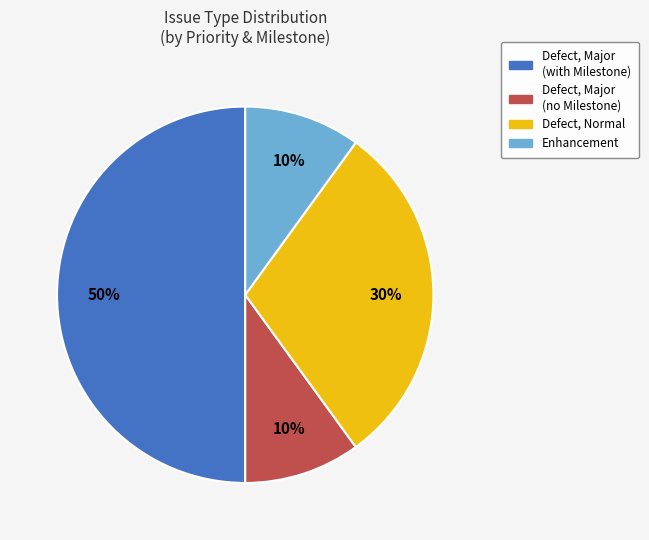

To the nearest percent, what percentage of the pie is Defect, Major (with Milestone)?

50%